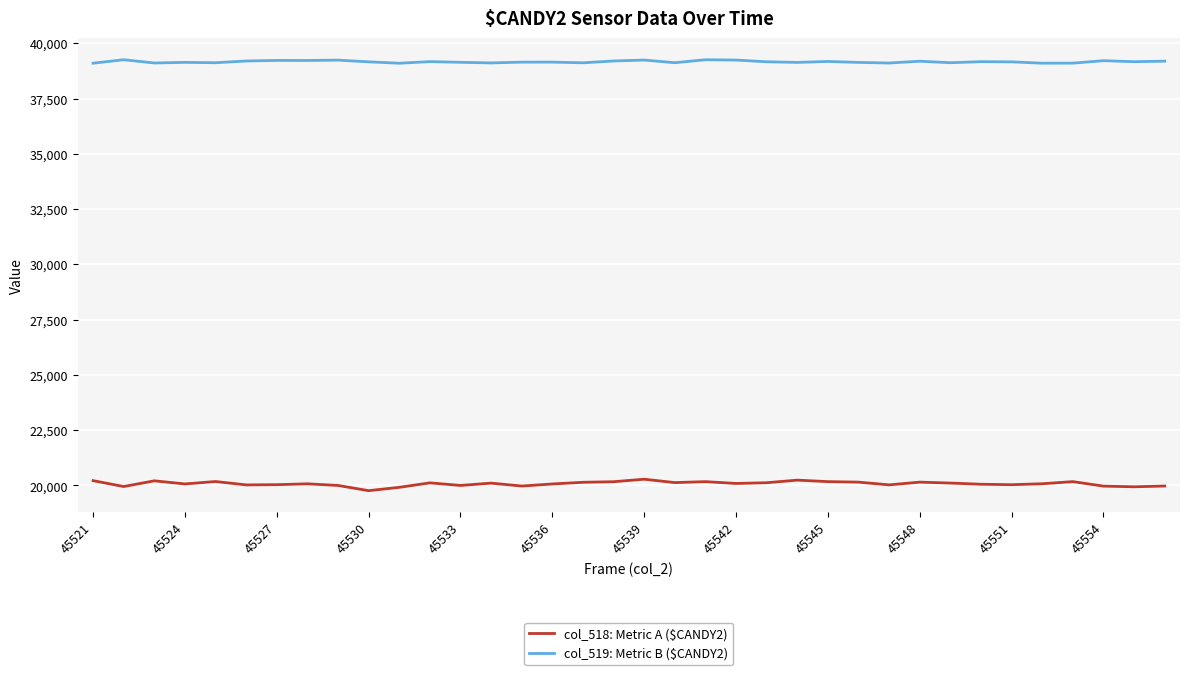

Rank the series by their average value, from lowest to highest.

col_518: Metric A ($CANDY2), col_519: Metric B ($CANDY2)